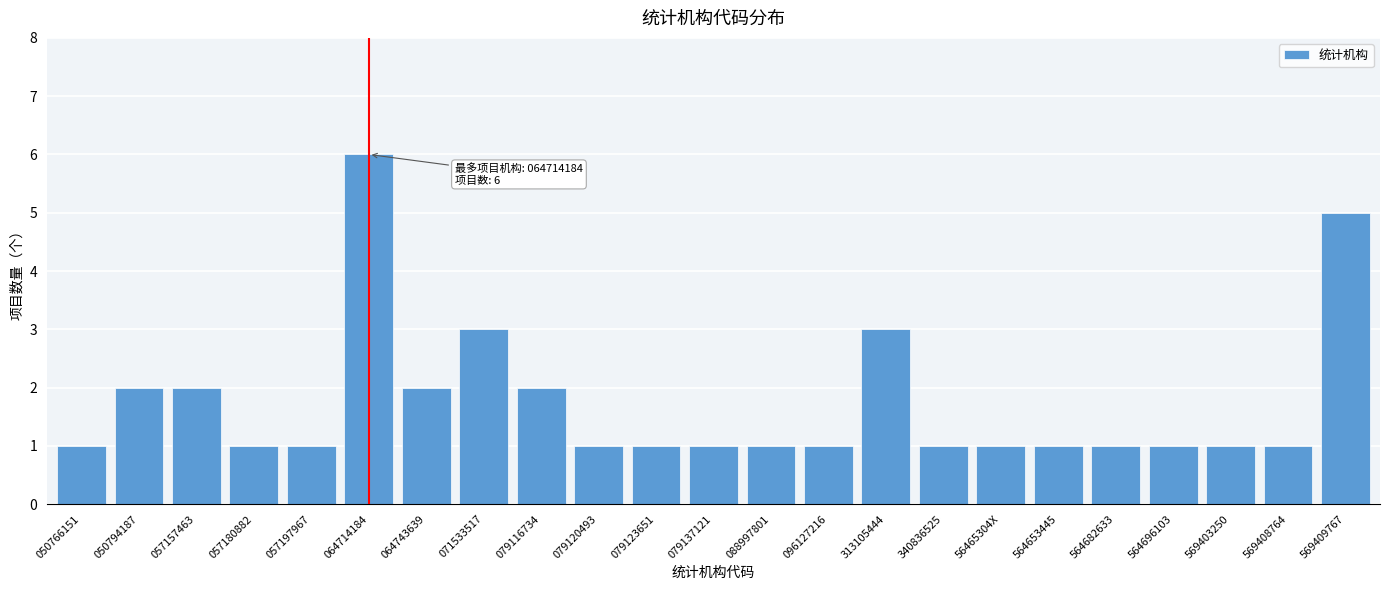

Reading left to right, transcribe all the data shown in this chart.

050766151=1	050794187=2	057157463=2	057180882=1	057197967=1	064714184=6	064743639=2	071533517=3	079116734=2	079120493=1	079123651=1	079137121=1	088997801=1	096127216=1	313105444=3	340836525=1	56465304X=1	564653445=1	564682633=1	564696103=1	569403250=1	569408764=1	569409767=5